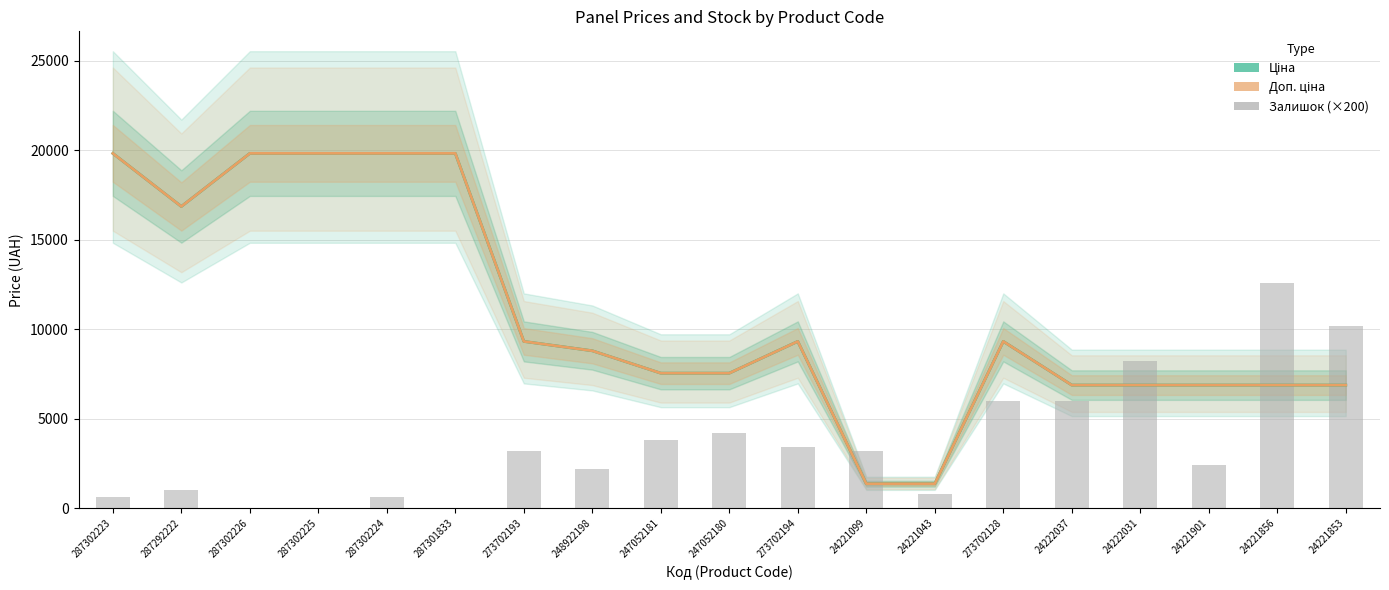

Reading left to right, transcribe all the data shown in this chart.

Ціна: 19831.1	16863.2	19831.1	19831.1	19831.1	19831.1	9321.4	8797.6	7545.9	7545.9	9321.4	1366.3	1366.3	9321.4	6879.5	6879.5	6879.5	6879.5	6879.5
Доп. ціна: 19831.1	16863.2	19831.1	19831.1	19831.1	19831.1	9321.4	8797.6	7545.9	7545.9	9321.4	1366.0	1366.0	9321.4	6879.5	6879.5	6879.5	6879.5	6879.5
Залишок (×200): 600.0	1000.0	0.0	0.0	600.0	0.0	3200.0	2200.0	3800.0	4200.0	3400.0	3200.0	800.0	6000.0	6000.0	8200.0	2400.0	12600.0	10200.0